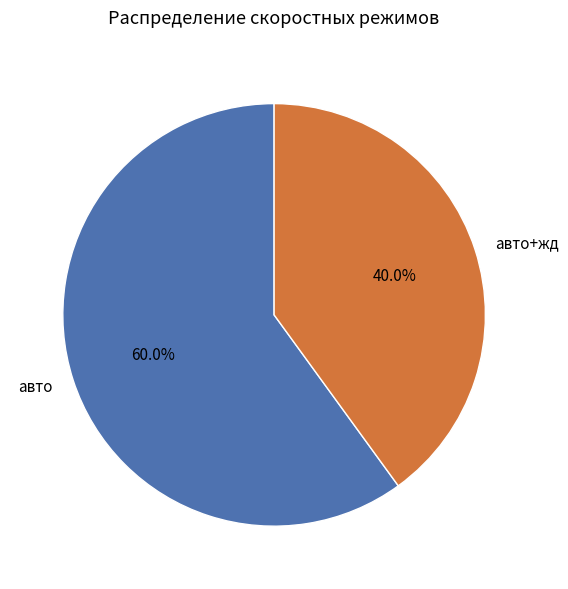

To the nearest percent, what percentage of the pie is авто?

60%